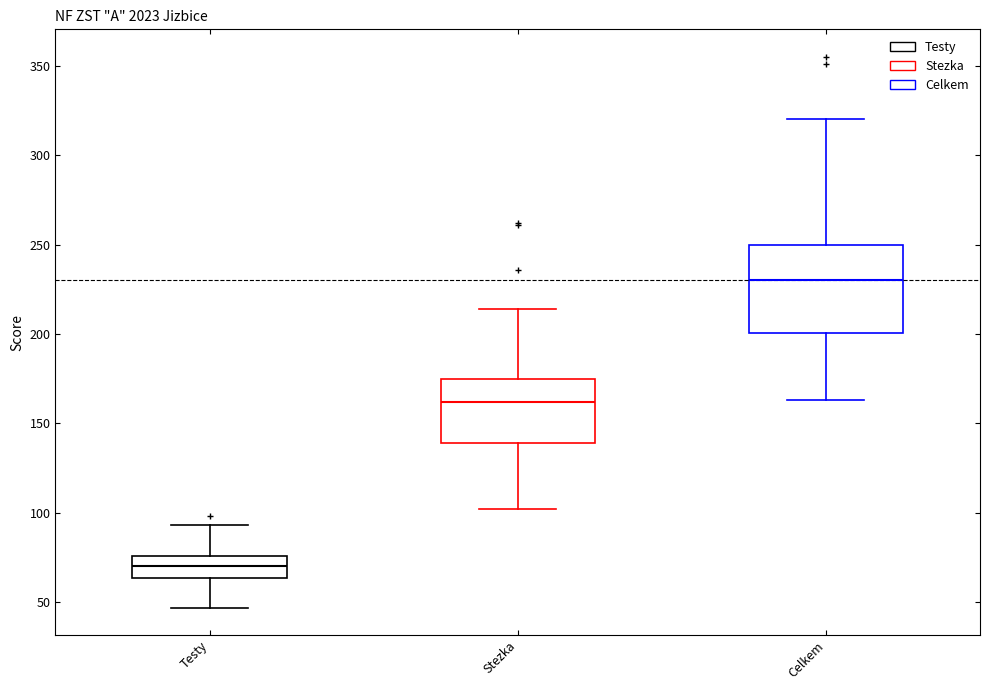

Which box is the tallest, from its lower edge to its upper edge?

Celkem